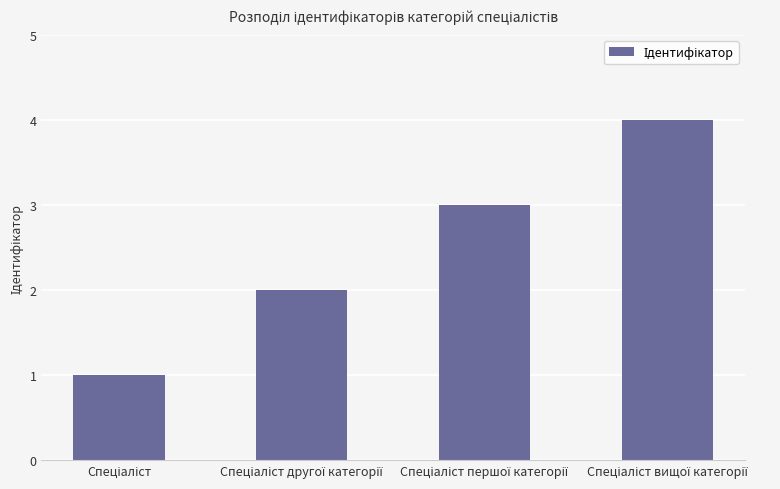

How many data points are less than 3?

2